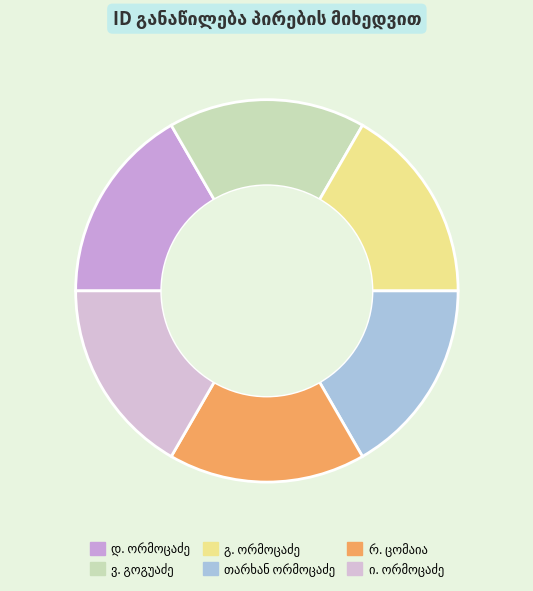

Count the number of slices in the pie.

6